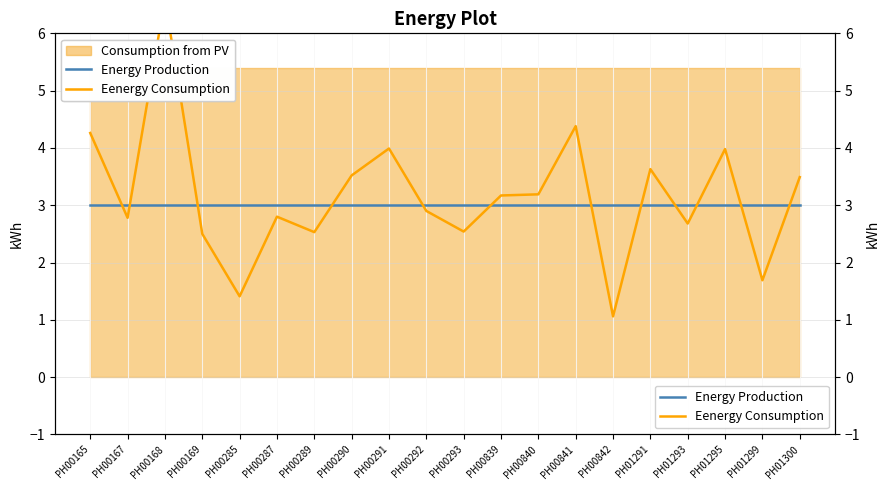

Which series has the largest range (max minus min)?

Eenergy Consumption